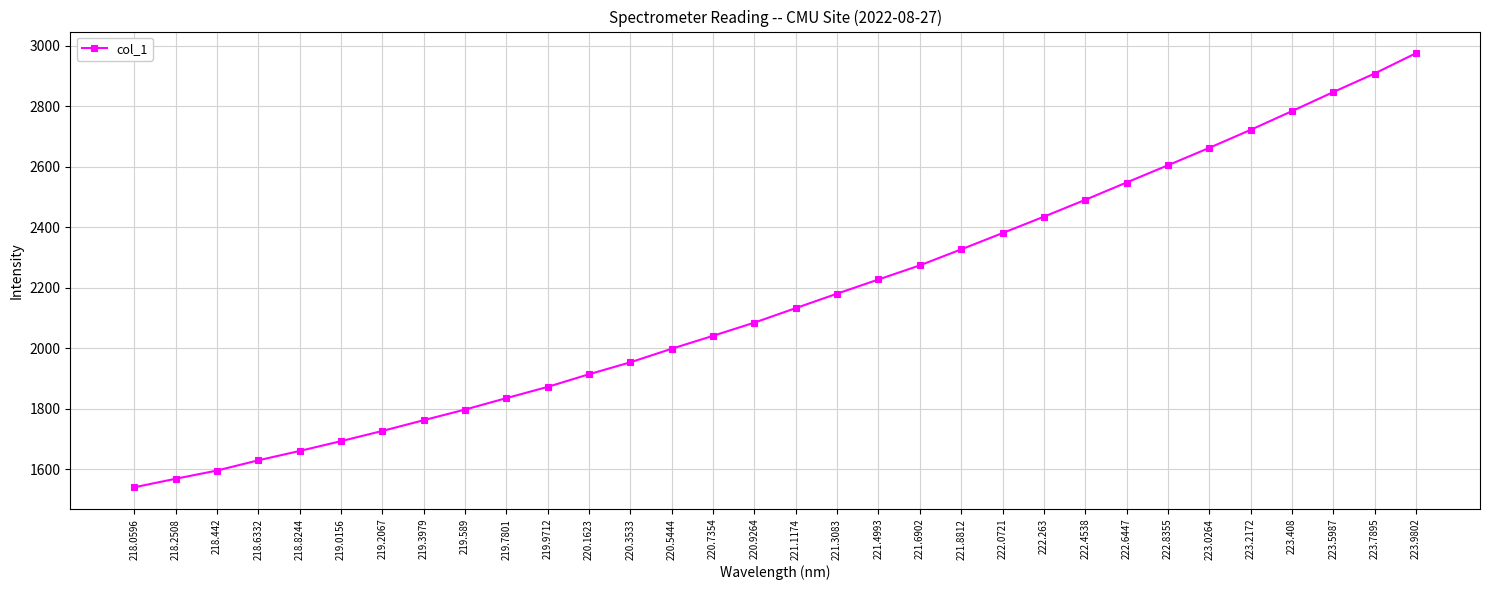

What is the label of the 8th point from the left?

219.3979